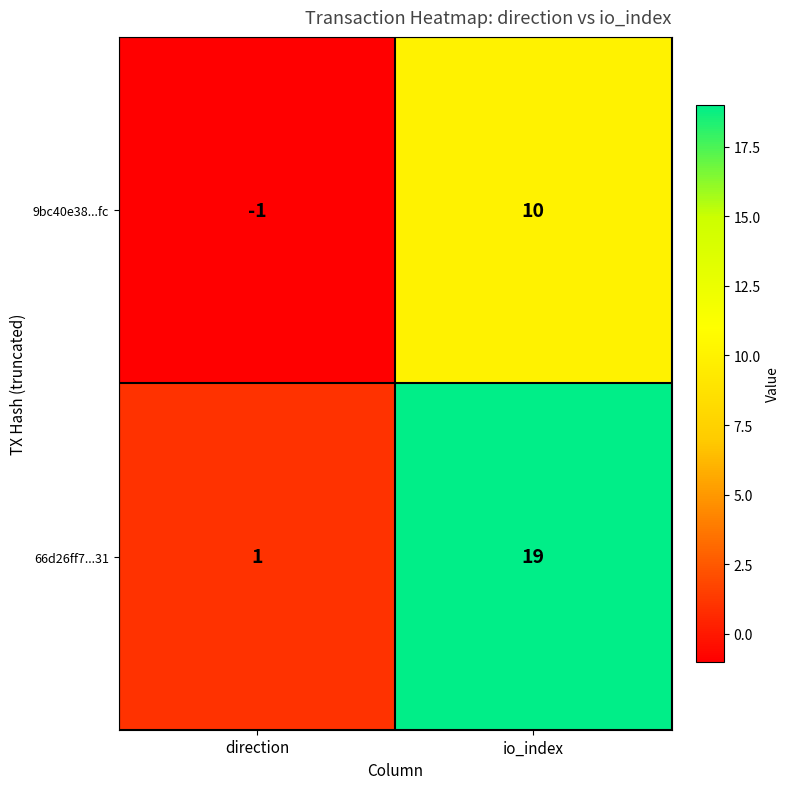

How many negative values does the 9bc40e38...fc series have?

1